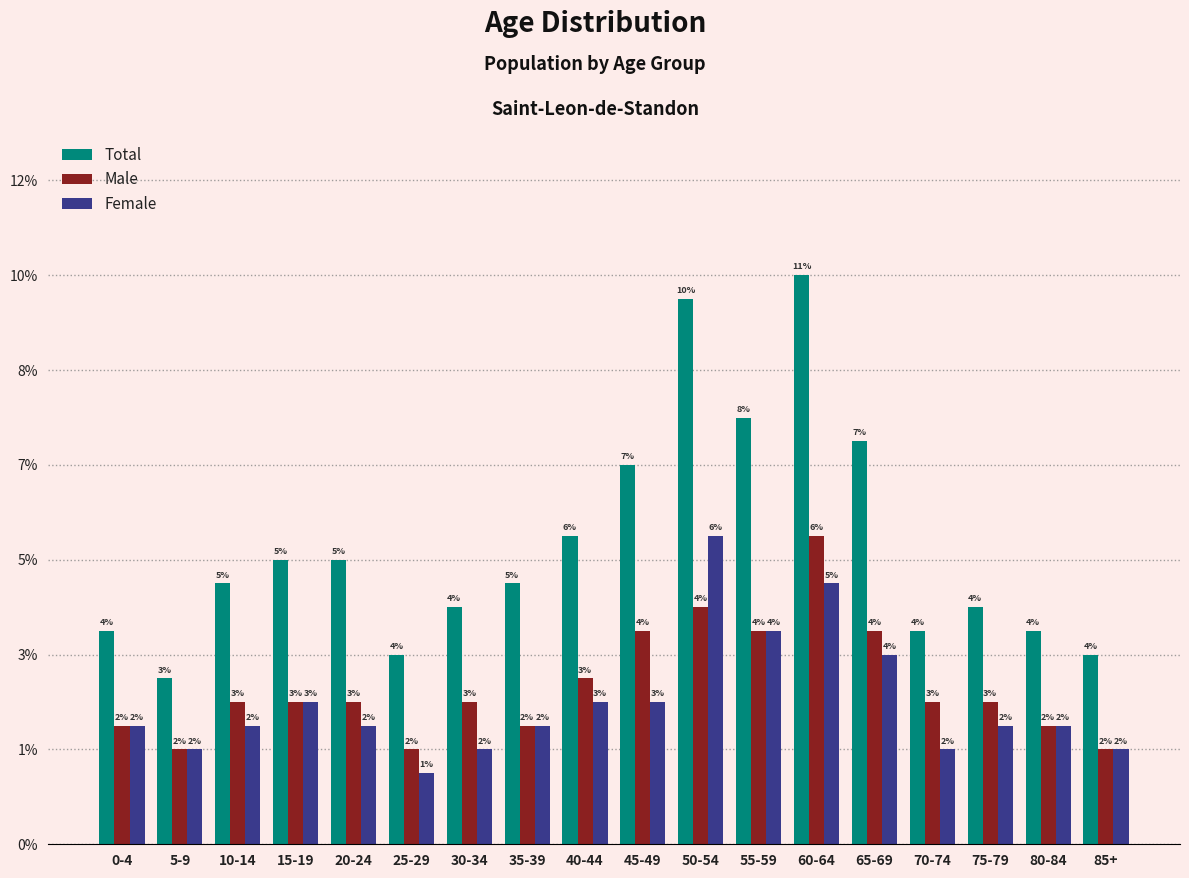

Are the bars grouped side by side (vs. stacked)?

Yes